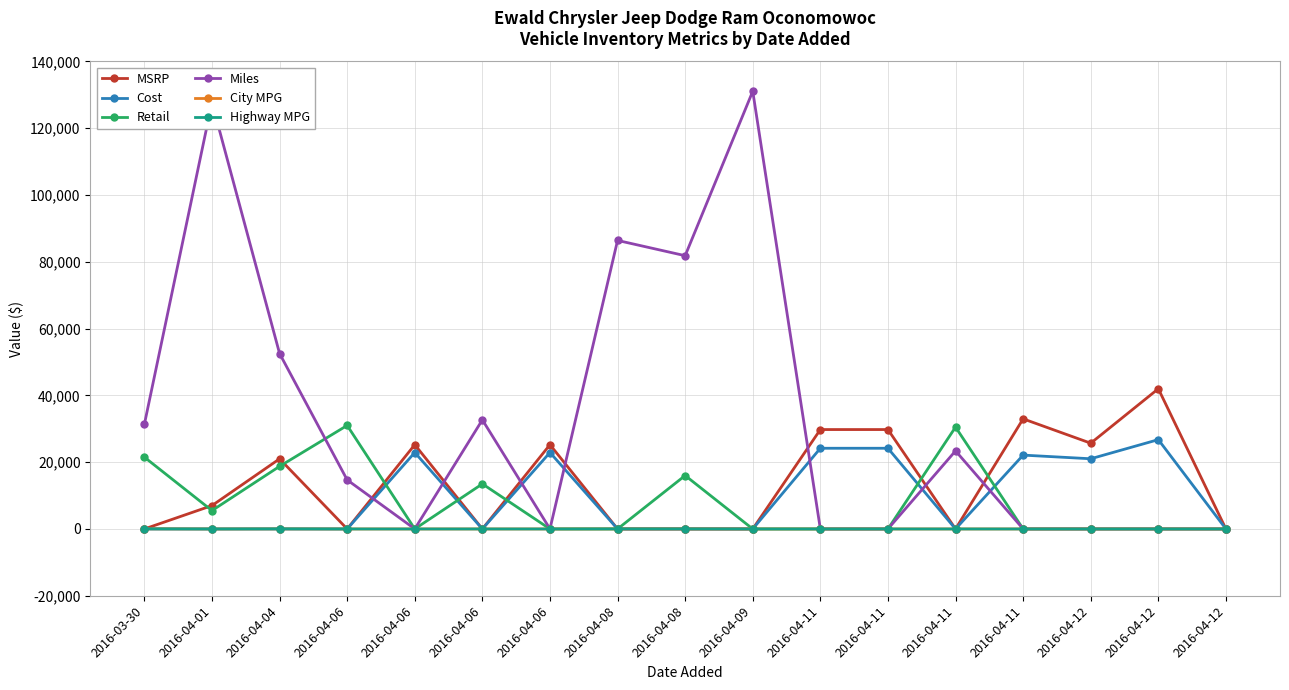

What are all the series names shown in the legend?

MSRP, Cost, Retail, Miles, City MPG, Highway MPG